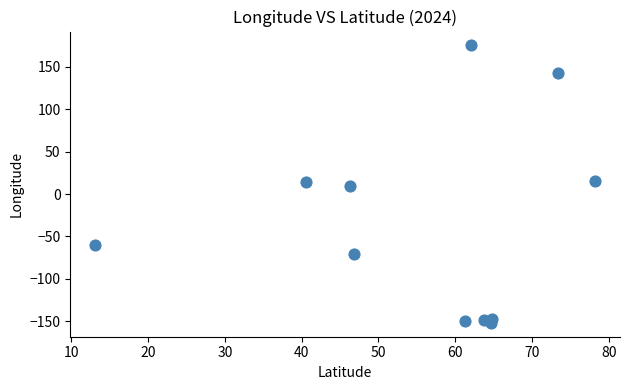

What is the average Y value?

-33.9